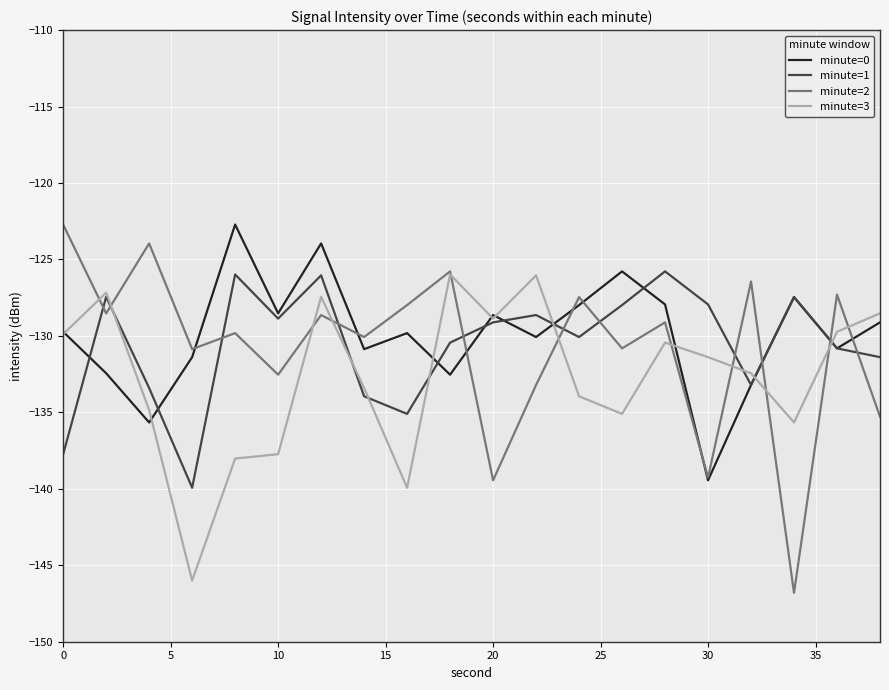

Which series ends up on top after the final intersection of minute=1 and minute=2?

minute=1